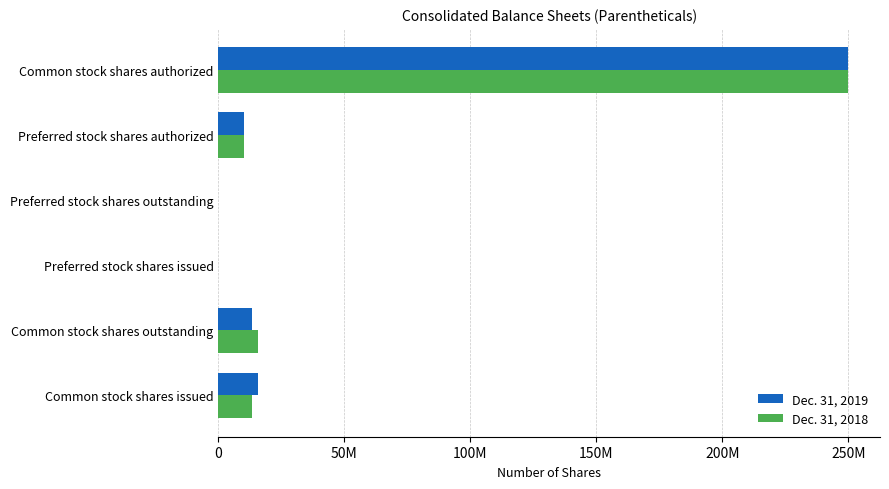

At which category is the sum across all series the highest?

Common stock shares authorized